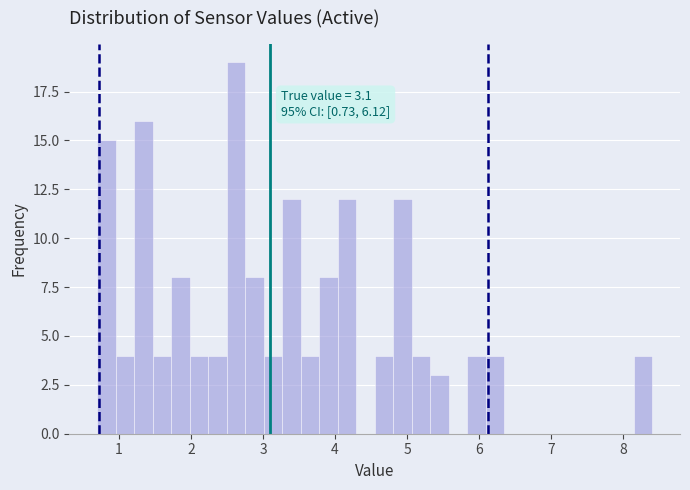

Around what value on the x-axis is the tallest bar? Give the approximate position of its centre, as read against the axis.

2.6